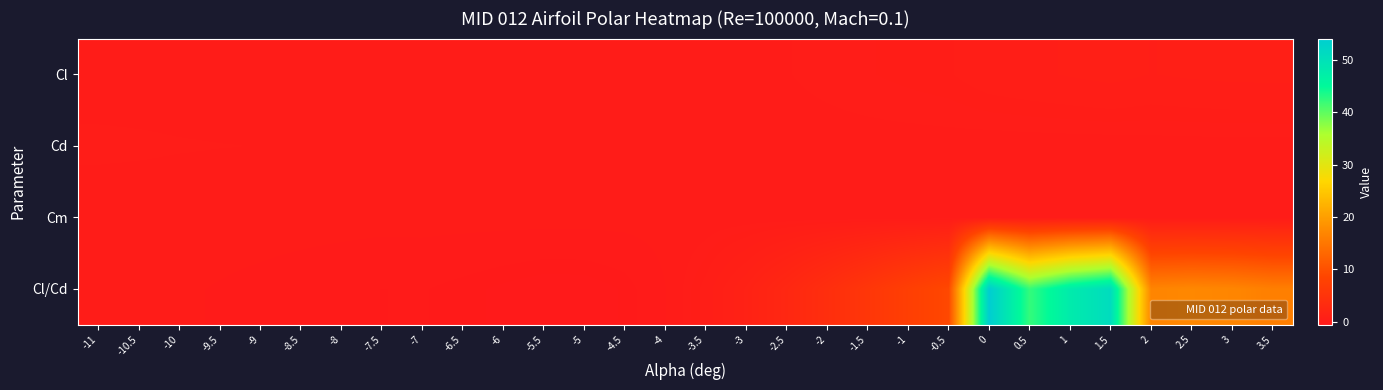

What is the difference between the highest and lowest values at -1.5?

5.6